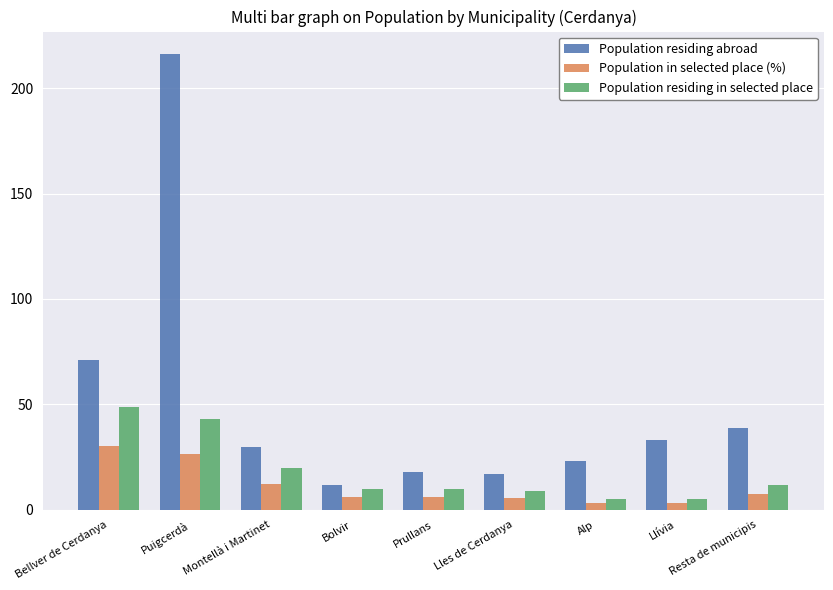

At which label is Population residing in selected place closest to 27?

Montellà i Martinet